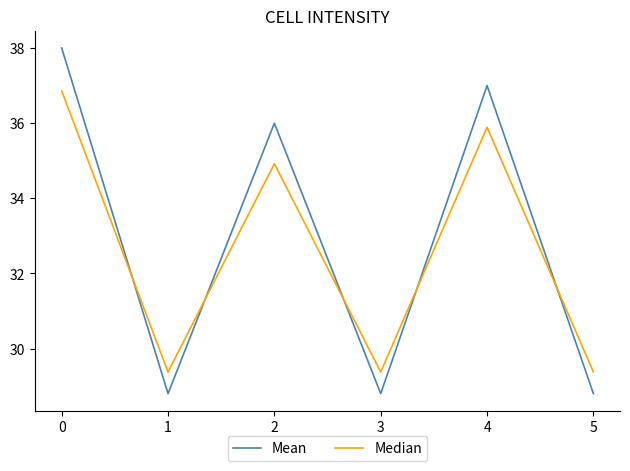

True or false: Mean and Median cross at least once.

True